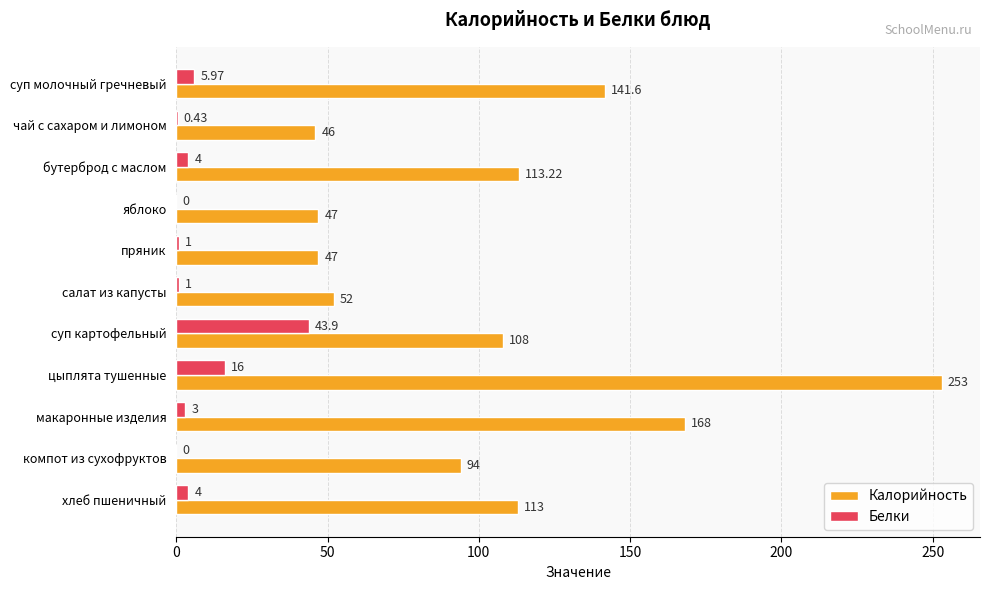

What is the sum of the Калорийность values at компот из сухофруктов and чай с сахаром и лимоном?

140.0